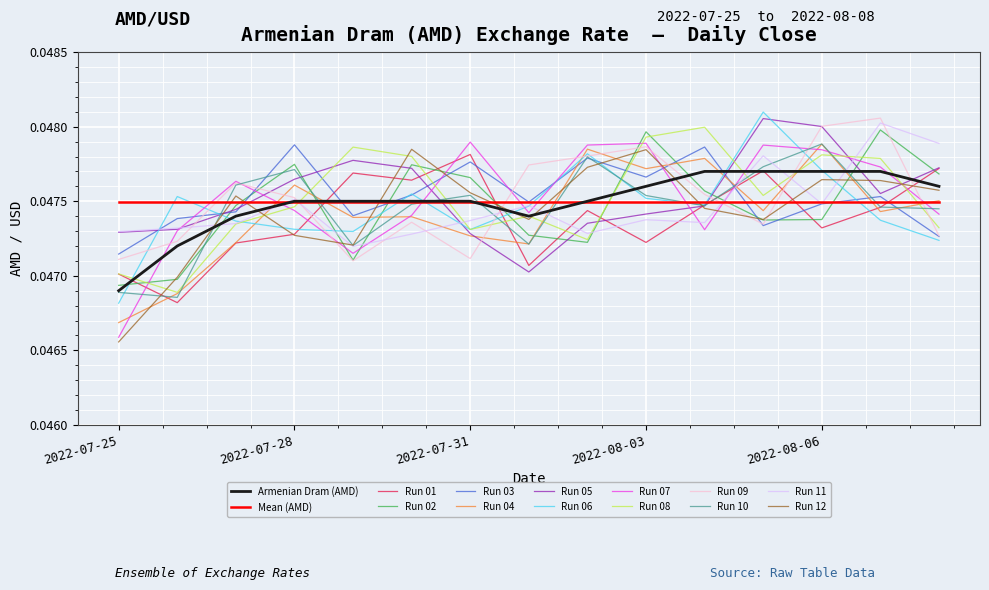

After their last crossing, which series has the higher values: Mean (AMD) or Run 07?

Mean (AMD)